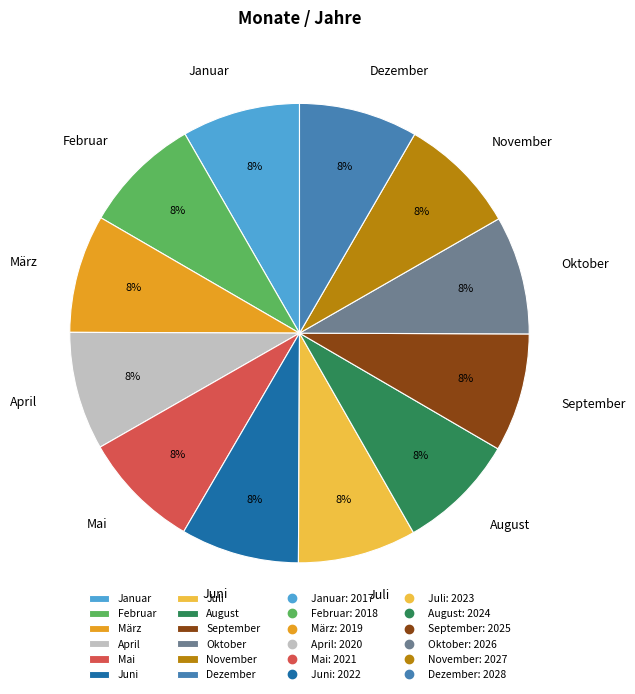

To the nearest percent, what is the combined percentage of September and November?

17%